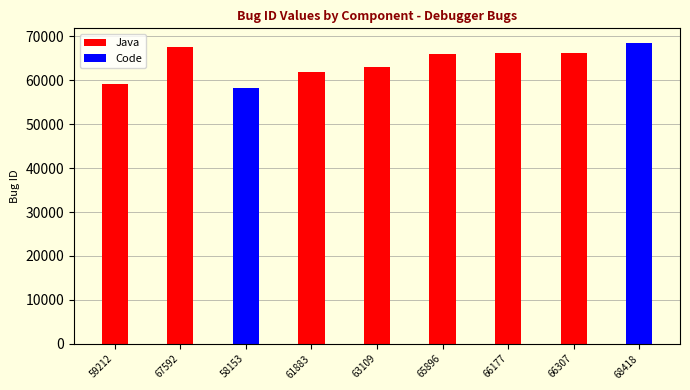

At which category does the chart reach its peak across all series?

68418